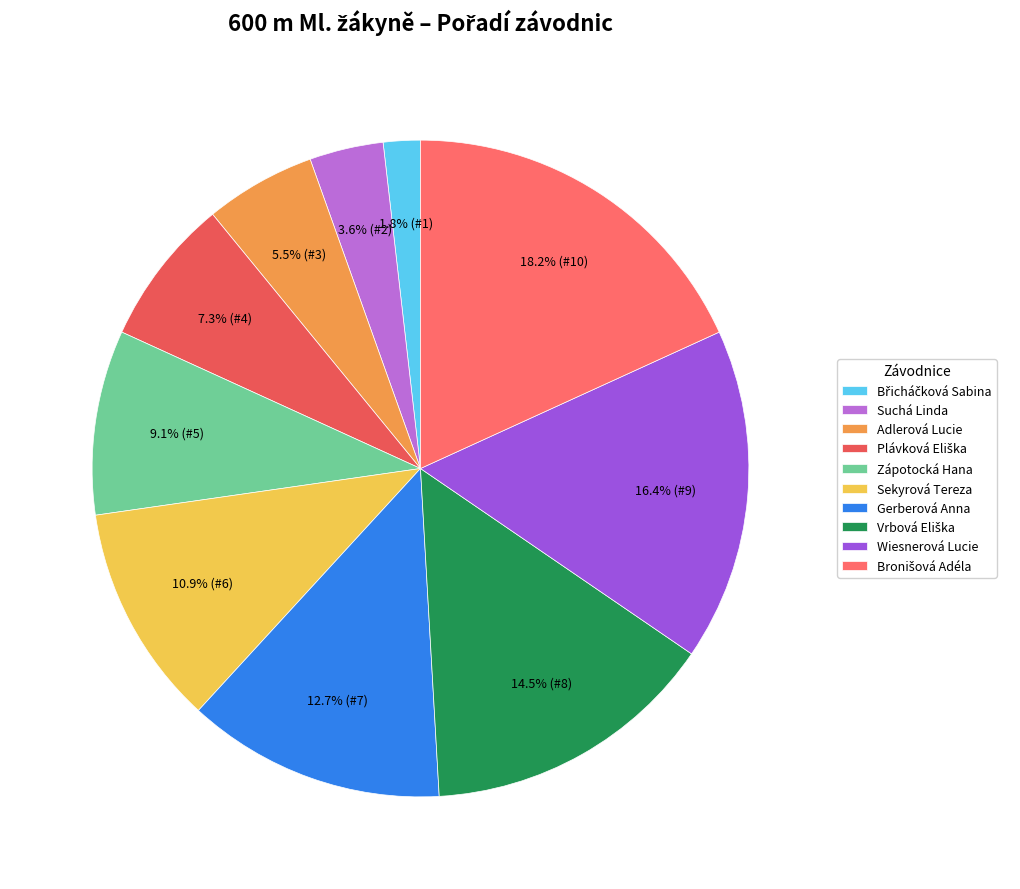

How many segments does this pie chart have?

10